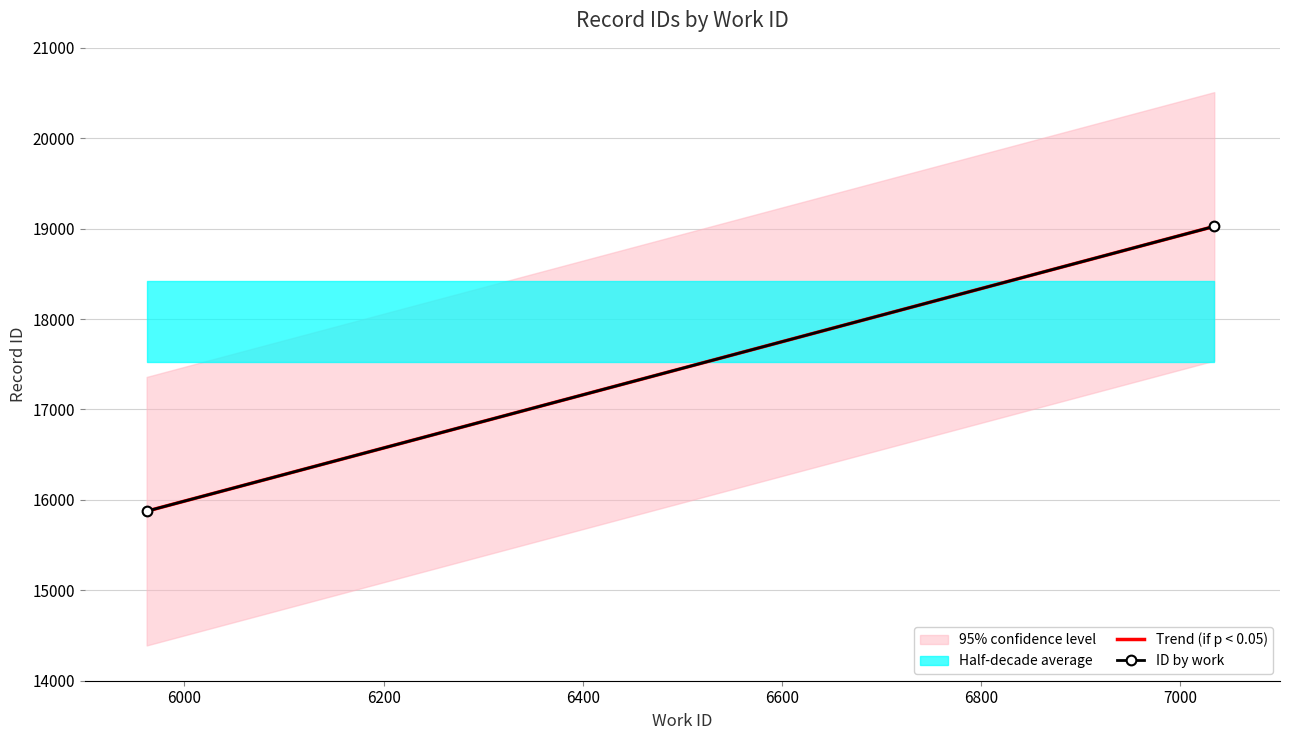

What is the minimum value shown in the chart?

15875